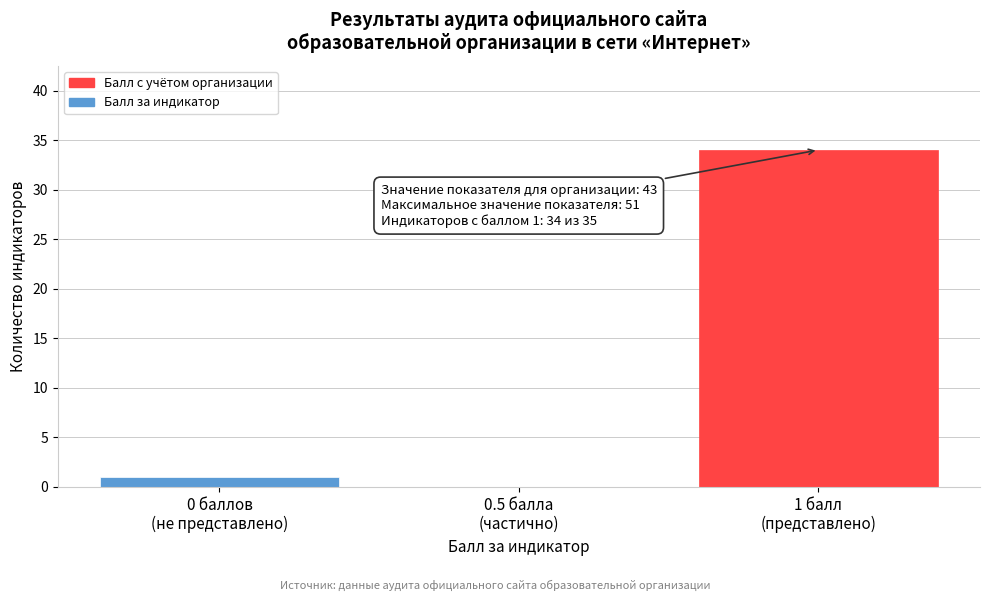

What is the sum of all values?

35